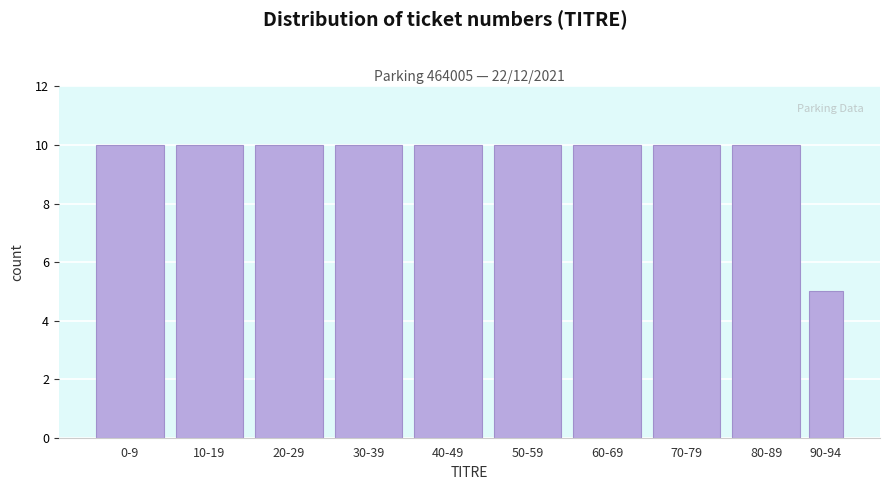

Reading right to left, extract all data points from this chart.

5	10	10	10	10	10	10	10	10	10